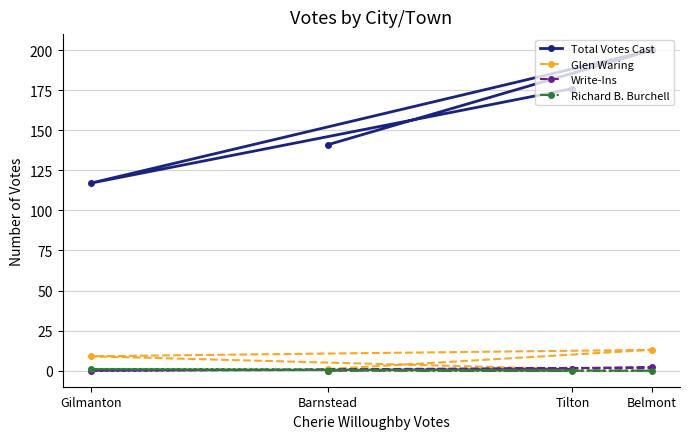

The value of Glen Waring at Tilton is 1. True or false?

True